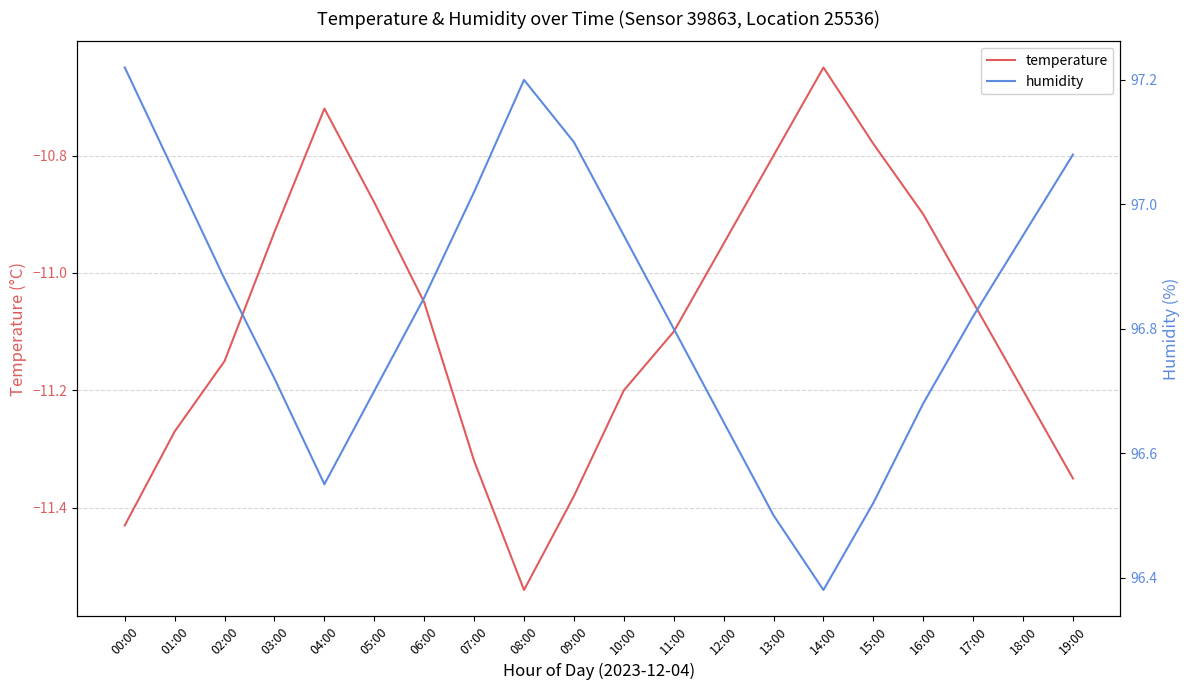

True or false: temperature and humidity cross at least once.

False